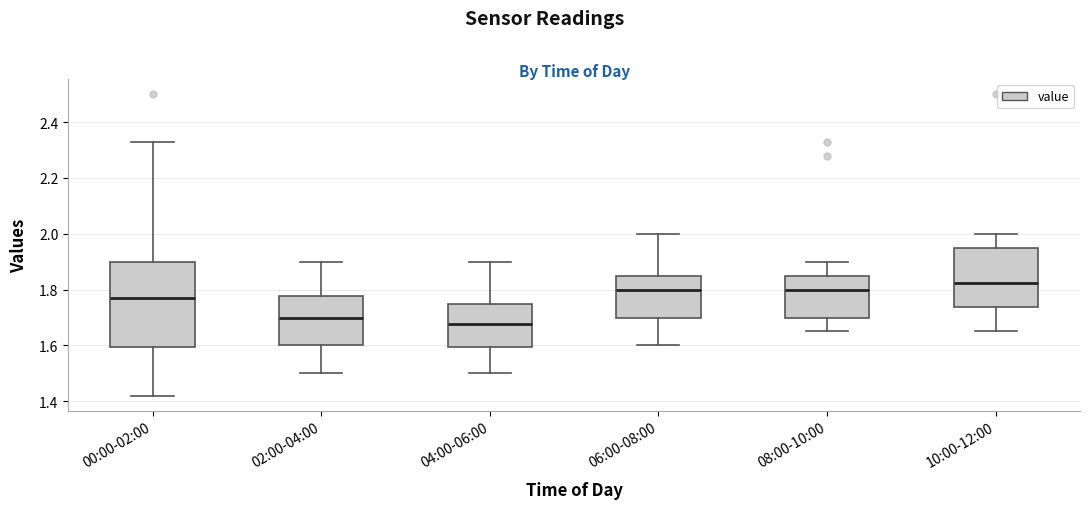

Comparing the boxes themselves (not the whiskers), which one is the tallest?

00:00-02:00